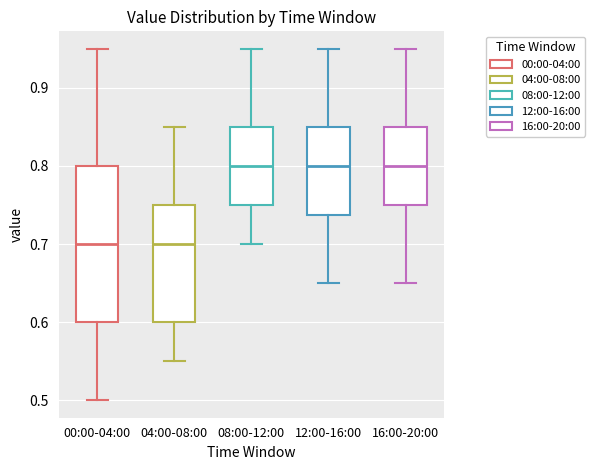

Comparing the boxes themselves (not the whiskers), which one is the tallest?

00:00-04:00